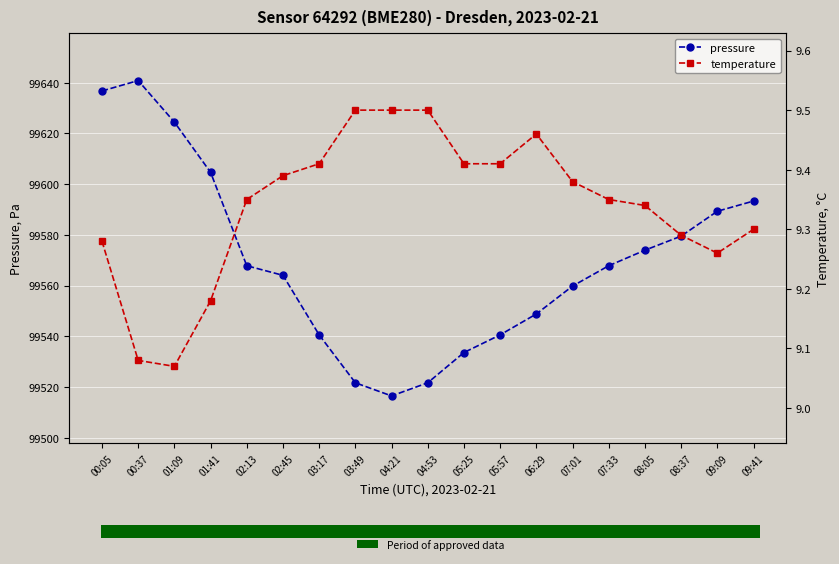

List the series in order of their peak value, highest first.

pressure, temperature